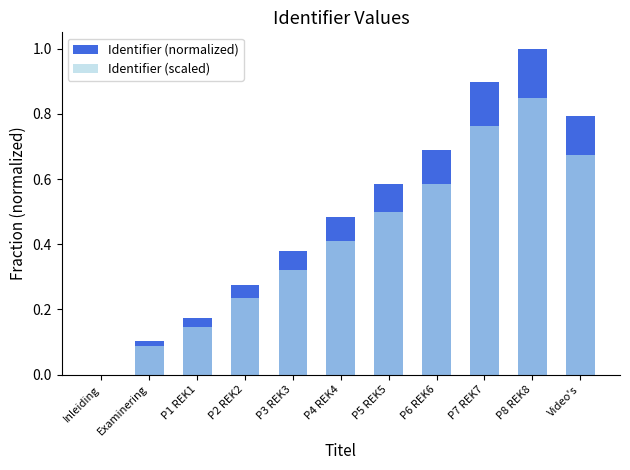

What is the label of the 4th bar from the left?

P2 REK2